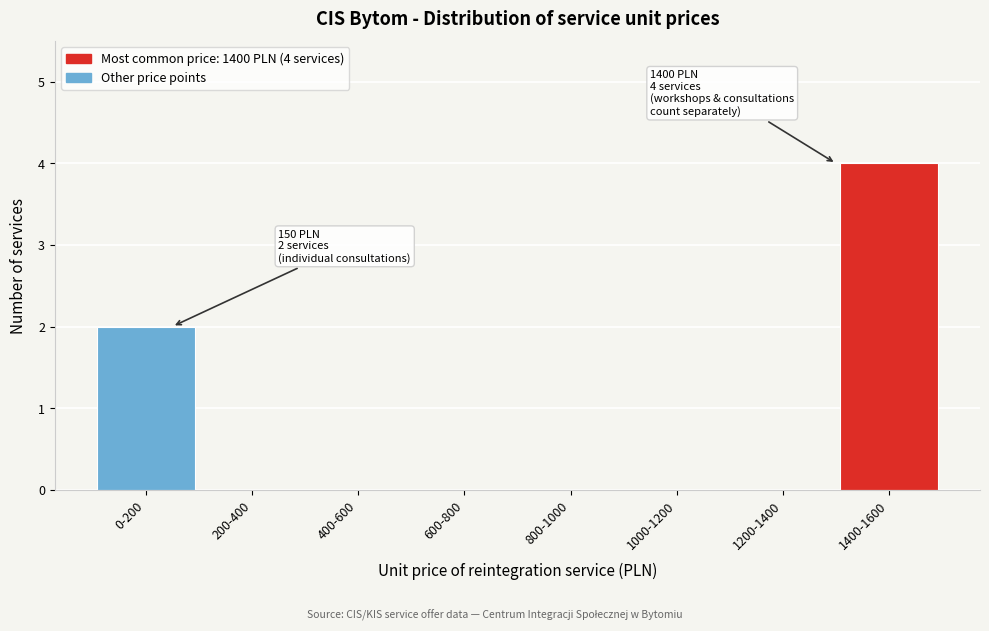

Reading left to right, extract all data points from this chart.

0-200=2	200-400=0	400-600=0	600-800=0	800-1000=0	1000-1200=0	1200-1400=0	1400-1600=4